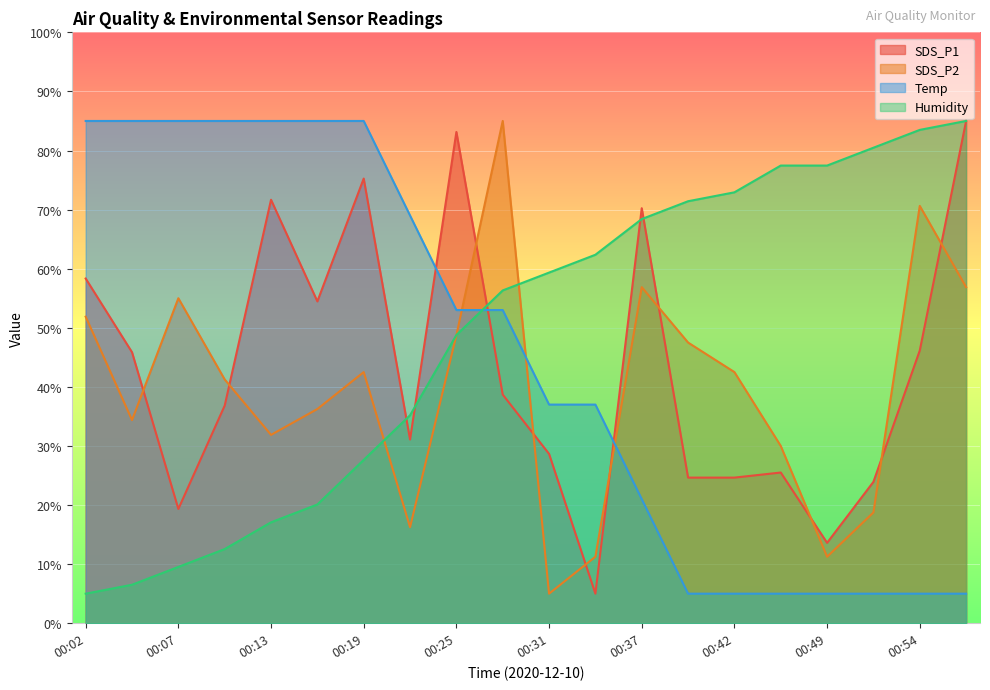

Which category has the lowest value in the SDS_P2 series?

00:31